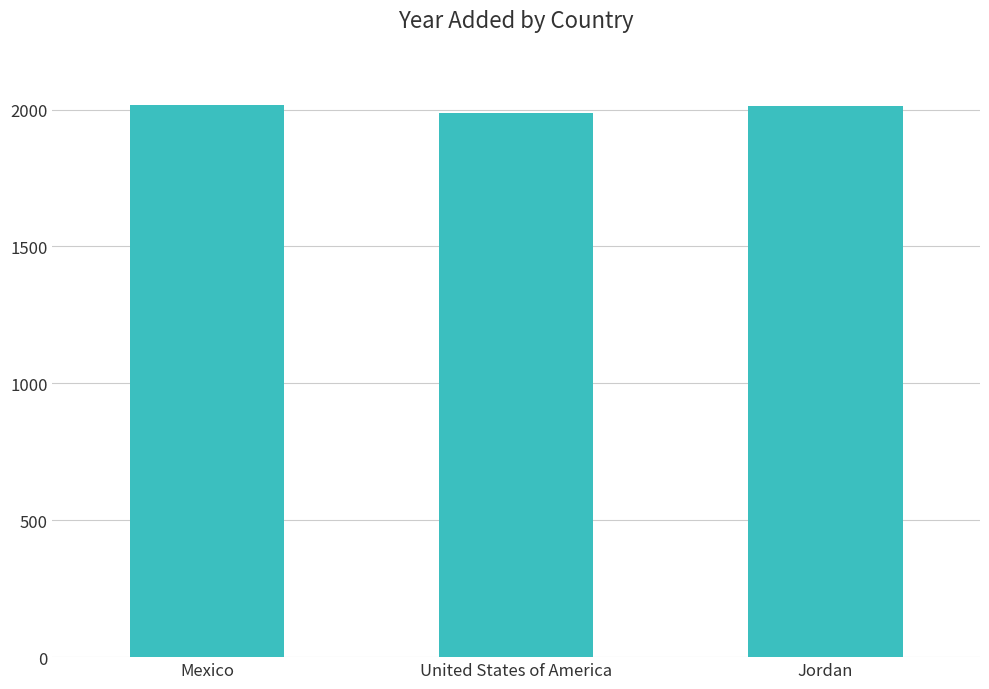

What is the change in value from Mexico to Jordan?

-5